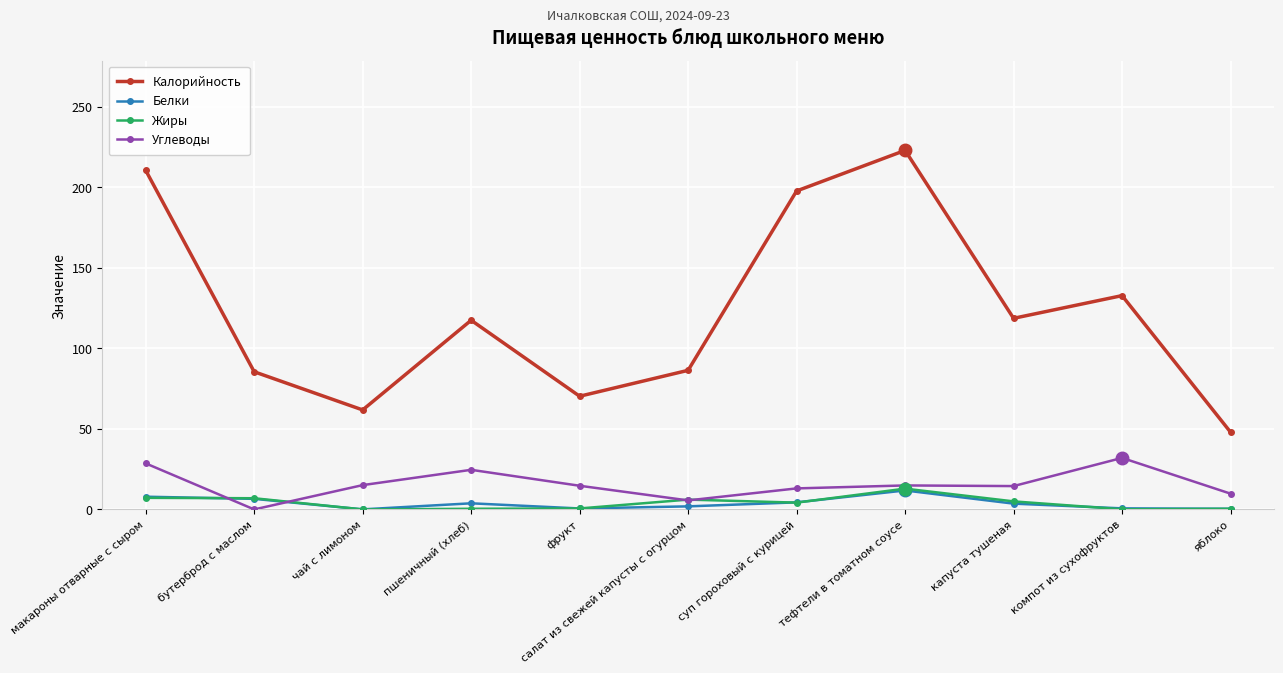

True or false: Калорийность and Белки intersect in this chart.

False